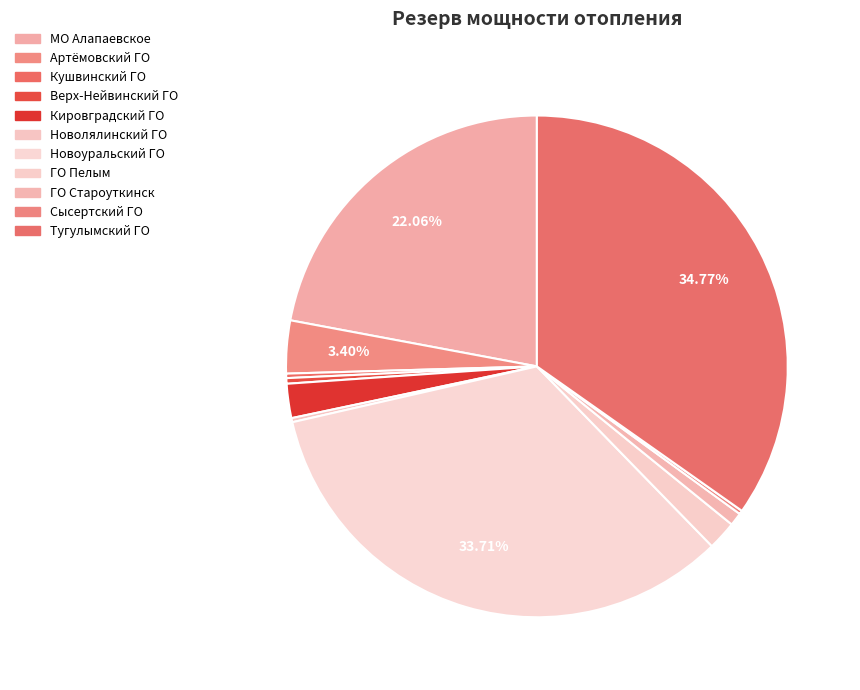

What is the largest slice in the pie chart?

Тугулымский ГО